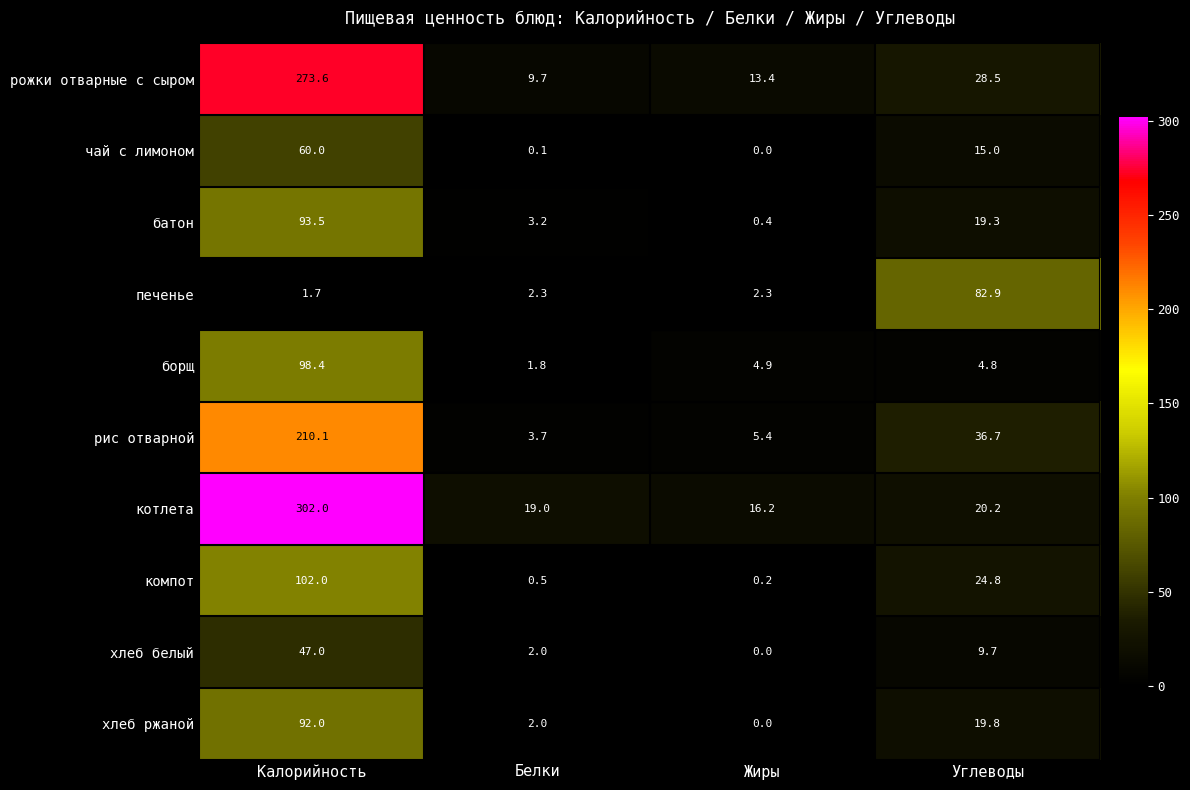

True or false: хлеб ржаной has a value of -52.3 at Жиры.

False